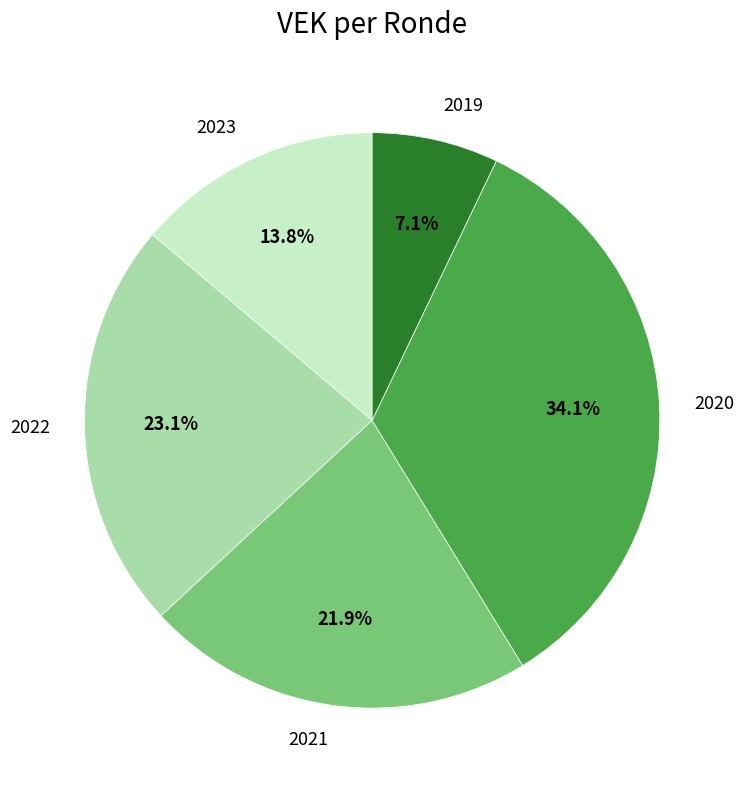

What portion of the pie excludes 2021?

78.1%